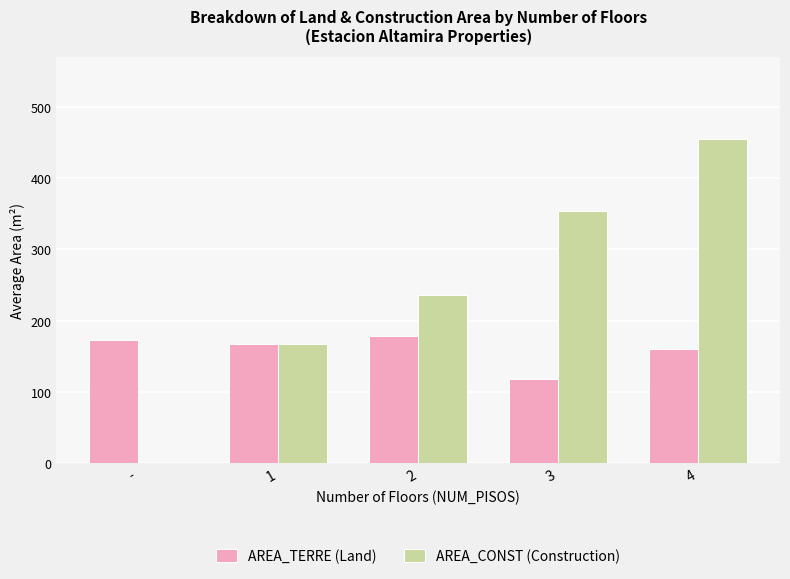

Reading left to right, transcribe all the data shown in this chart.

AREA_TERRE (Land): 173.7	167.8	178.4	117.9	160.0
AREA_CONST (Construction): 0.0	167.6	236.8	353.9	455.5